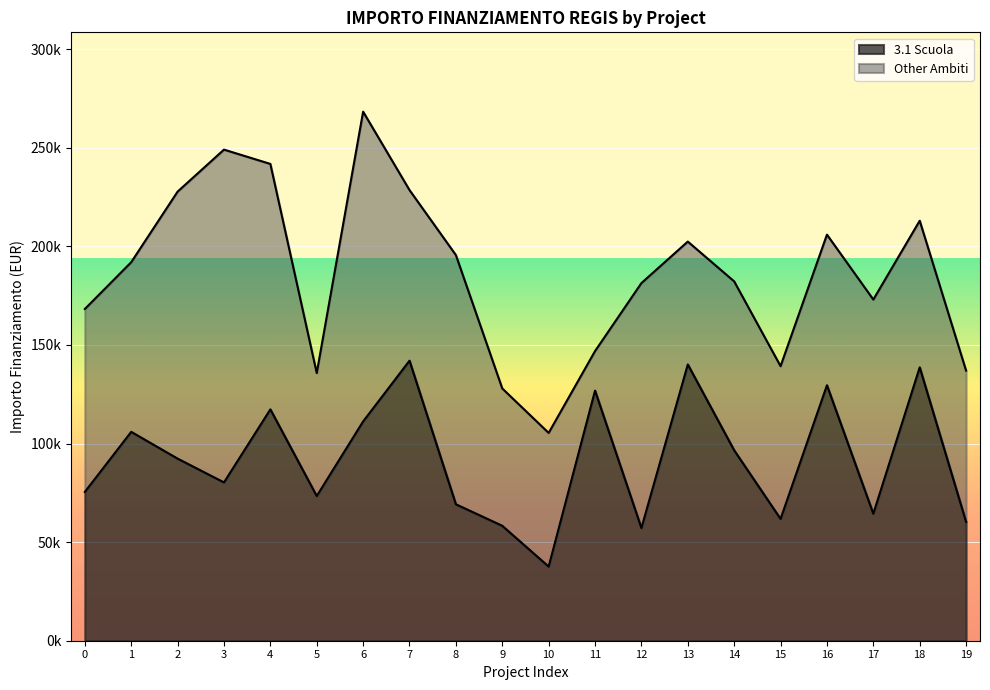

What is the difference between the maximum and minimum values?

104426.7